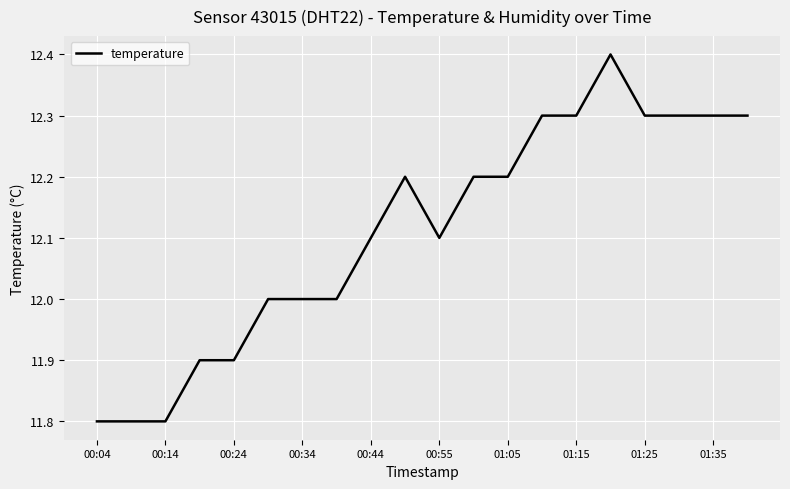

Reading left to right, extract all data points from this chart.

11.8	11.8	11.8	11.9	11.9	12.0	12.0	12.0	12.1	12.2	12.1	12.2	12.2	12.3	12.3	12.4	12.3	12.3	12.3	12.3